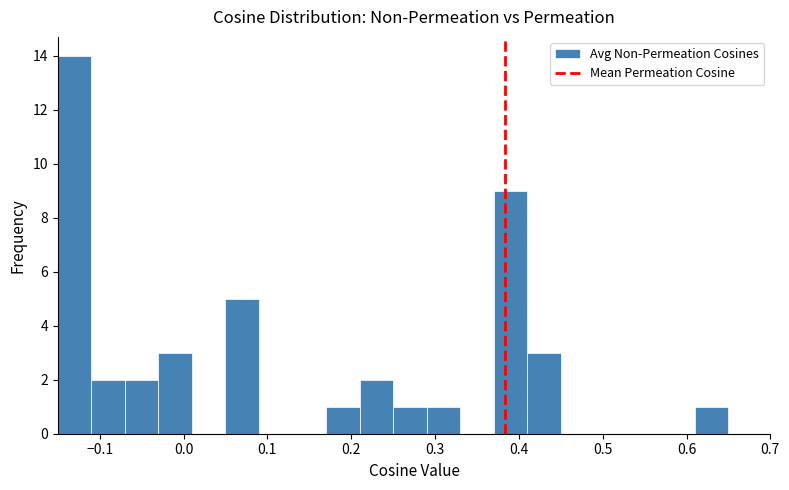

What is the height of the bar covering 0.21 to 0.25 on the x-axis? The values are not printed on the chart, so give them approximately, as read against the axis.

2